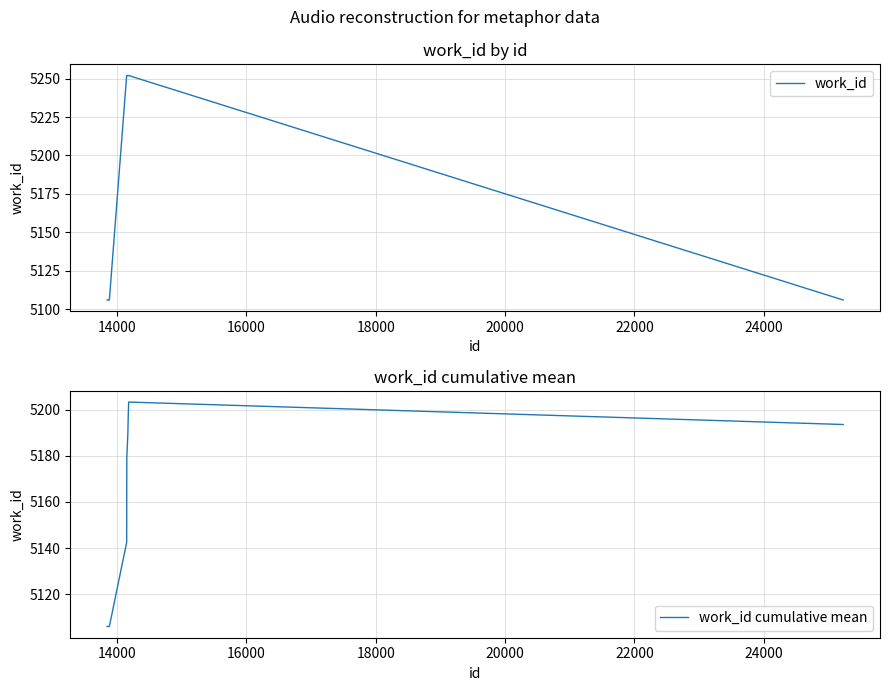

What is the minimum value for work_id cumulative mean?

5106.0